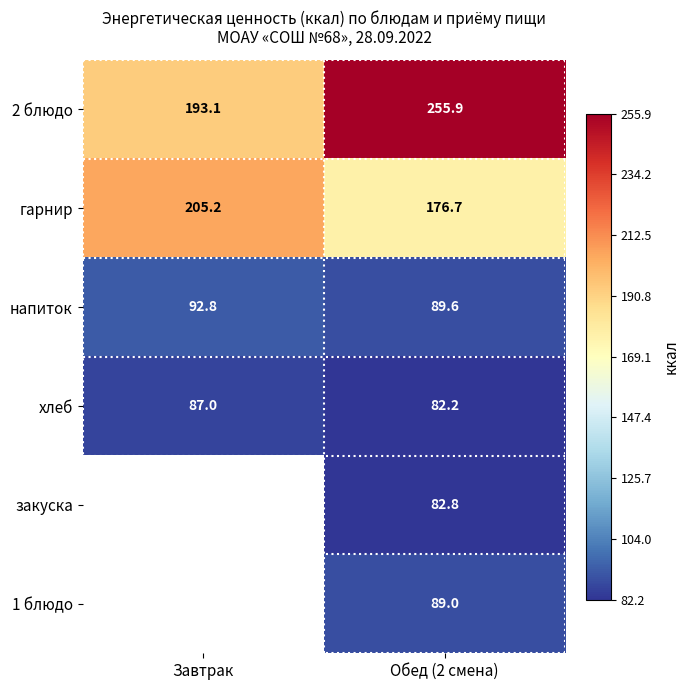

List the labels in order of гарнир value, largest first.

Завтрак, Обед (2 смена)